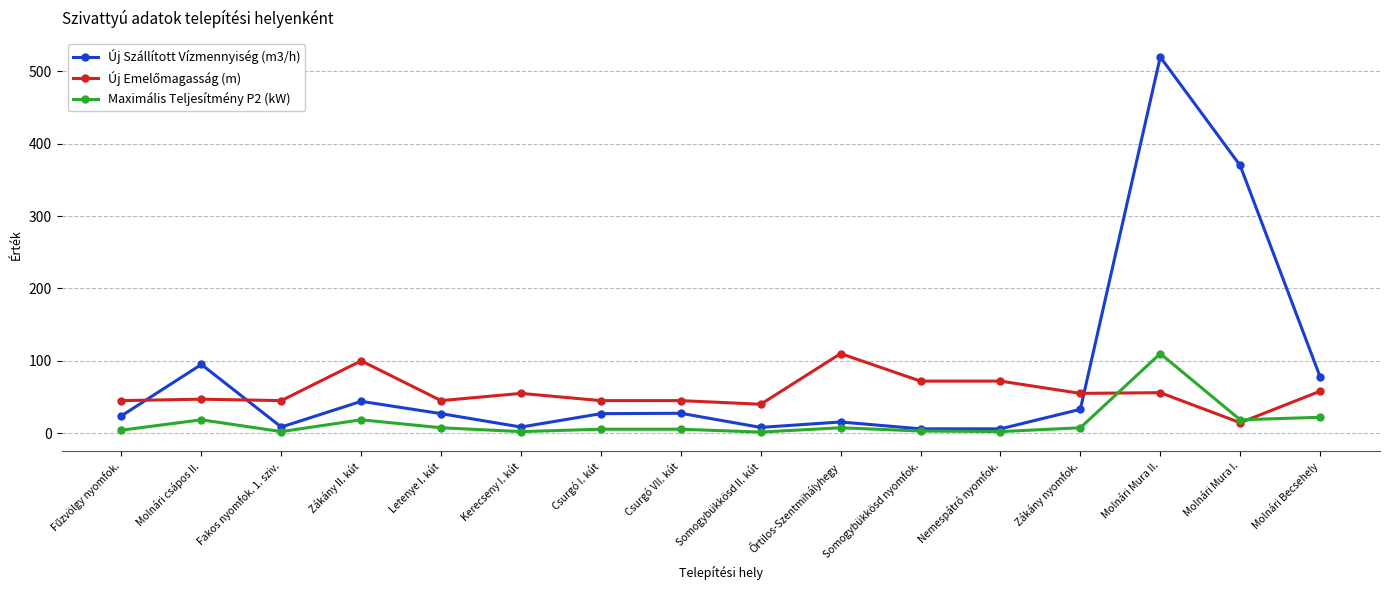

Where does the Maximális Teljesítmény P2 (kW) series first go above 7?

Molnári csápos II.